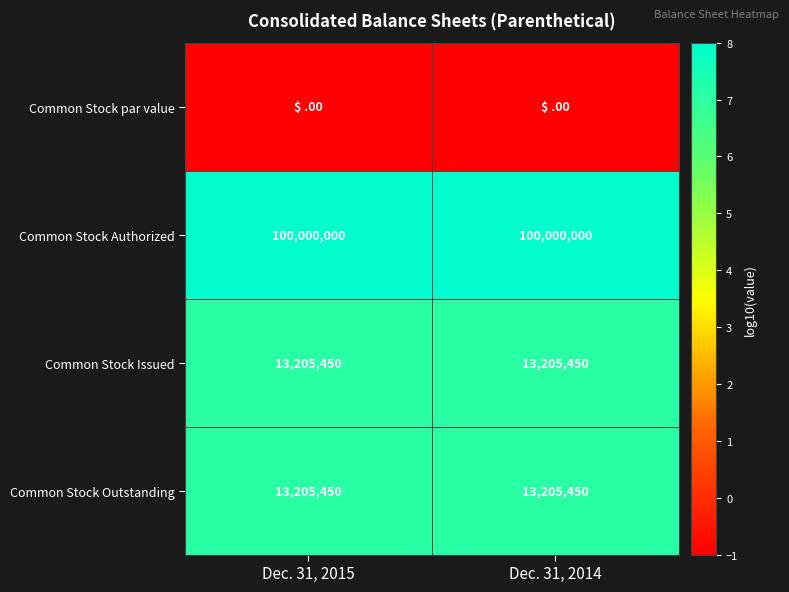

Which series has the largest total across all categories?

Common Stock Authorized